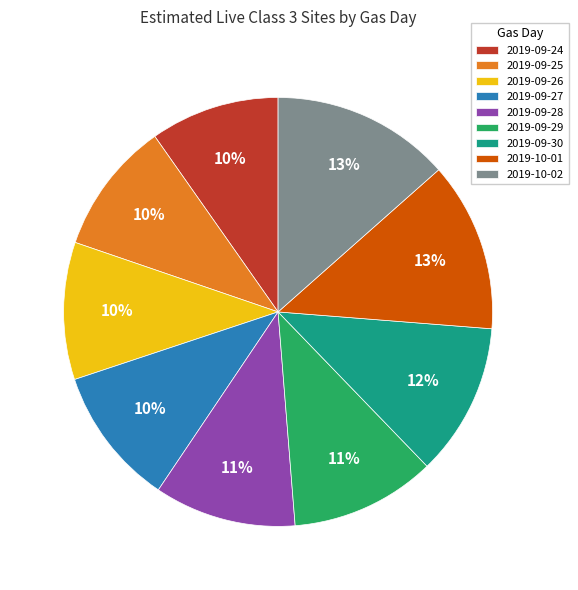

How many slices are in this pie chart?

9